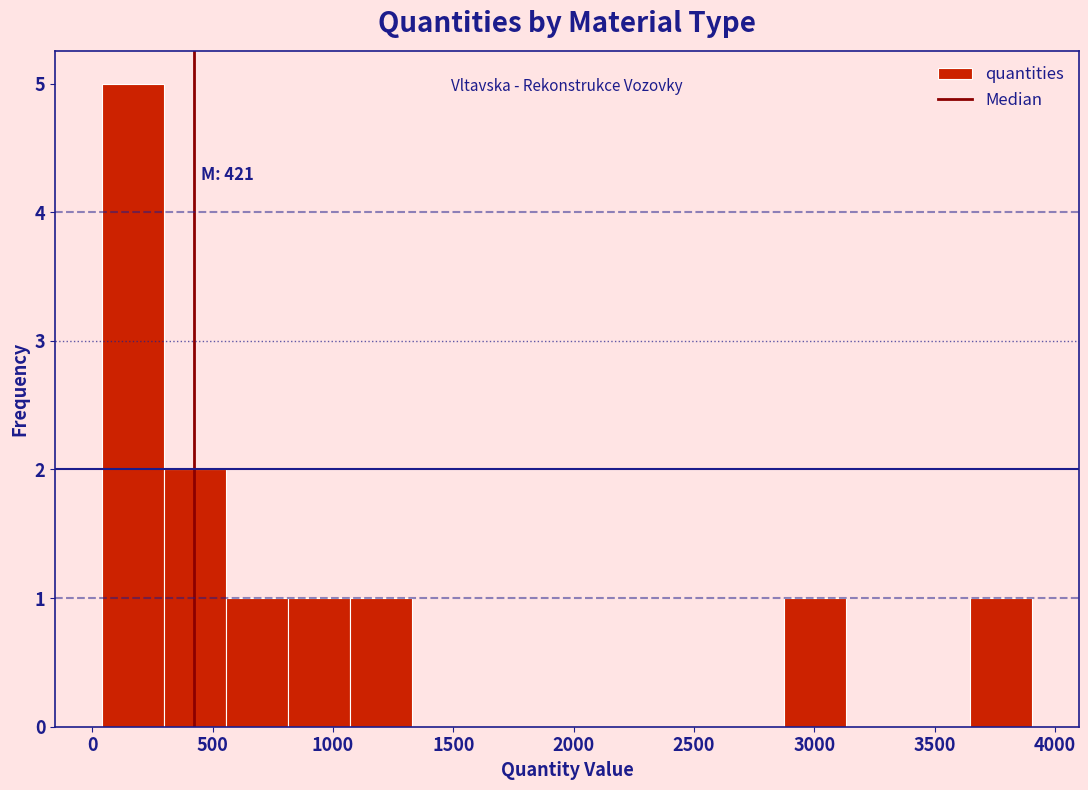

Which range on the x-axis has the tallest bar?

50 to 300